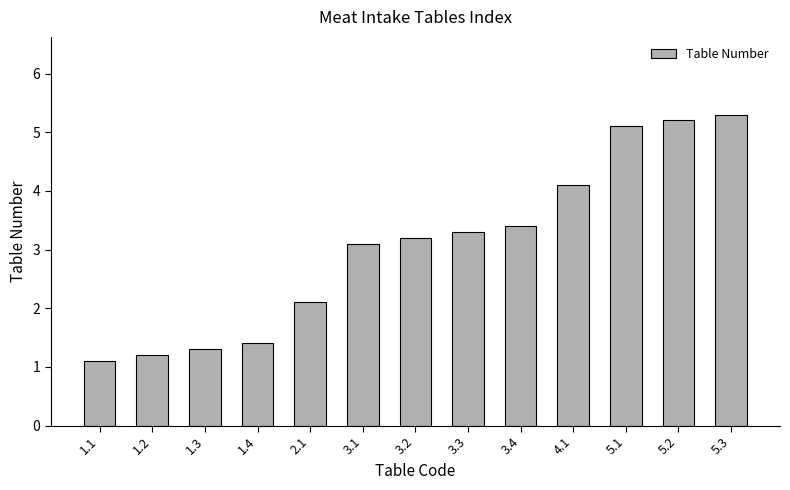

How many distinct data groups are displayed?

1